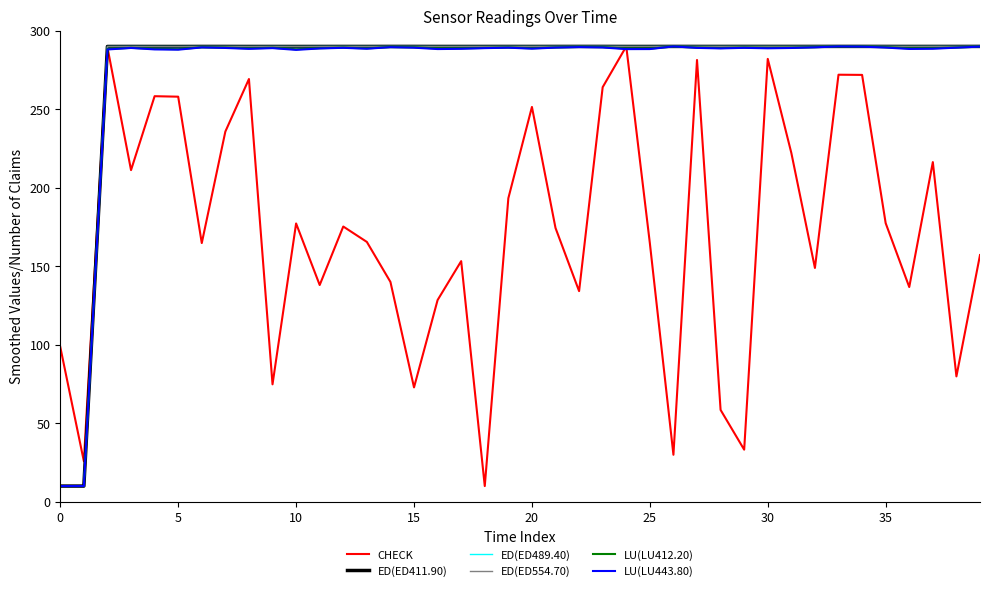

How many lines are shown in the chart?

6